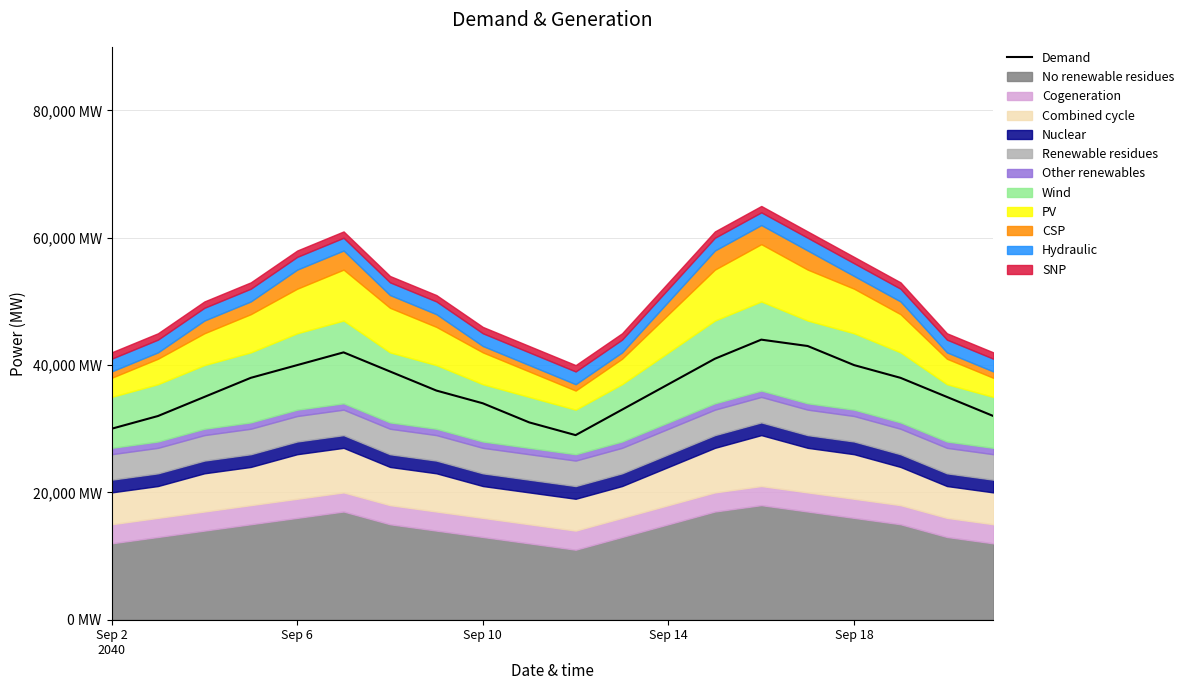

What value does the data have at 18?

35000